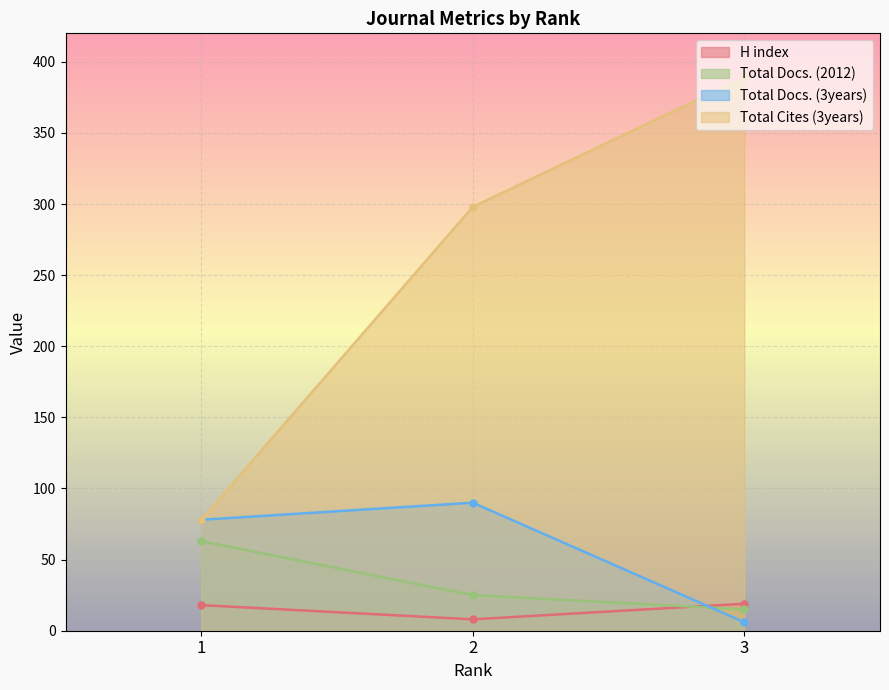

What are all the series names shown in the legend?

H index, Total Docs. (2012), Total Docs. (3years), Total Cites (3years)